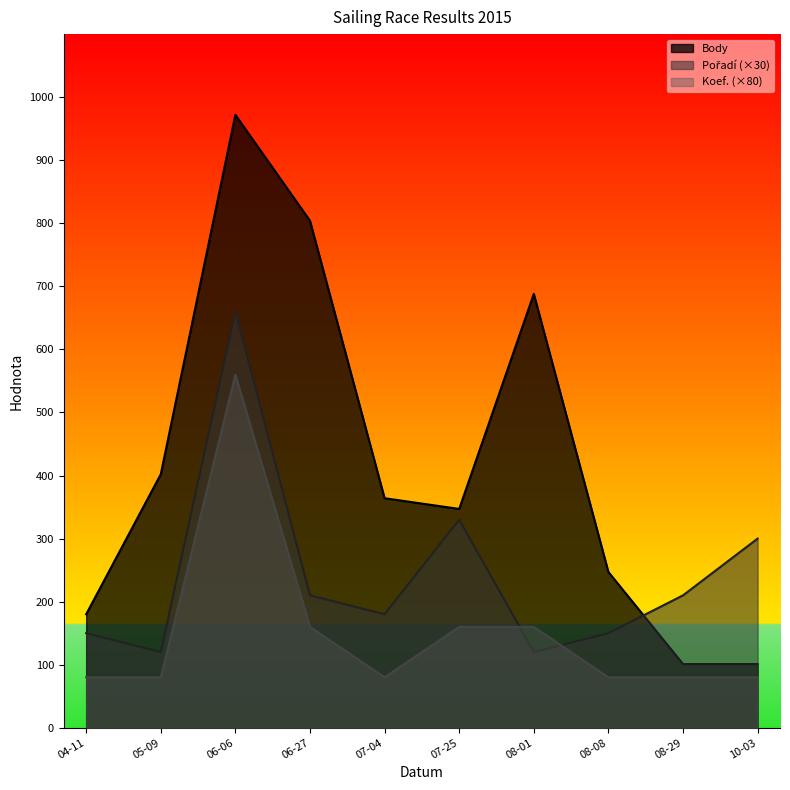

What is the value of the Pořadí point at the 6th from the left?

330